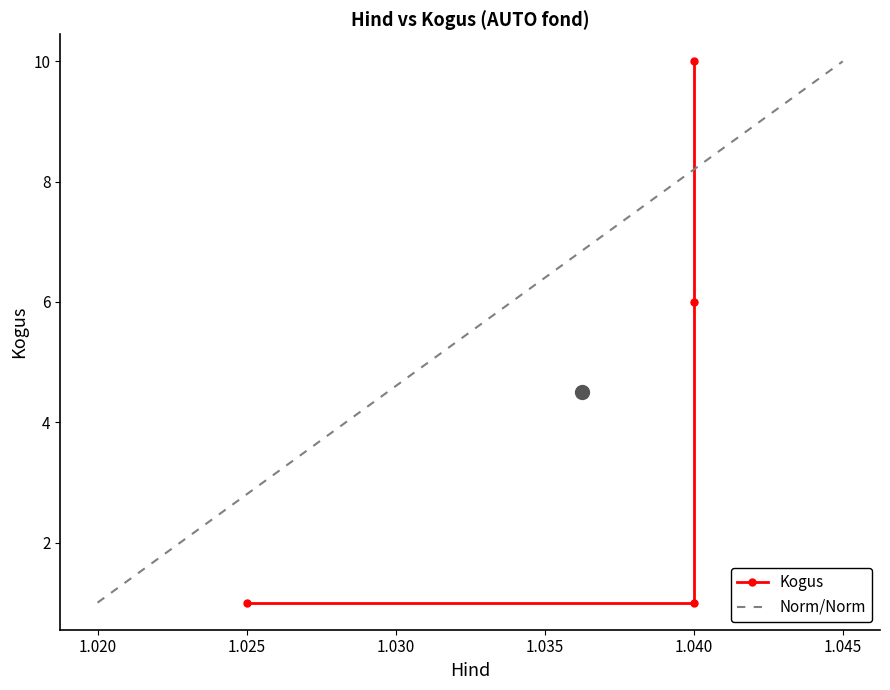

What is the highest value of the Norm/Norm series?

10.0